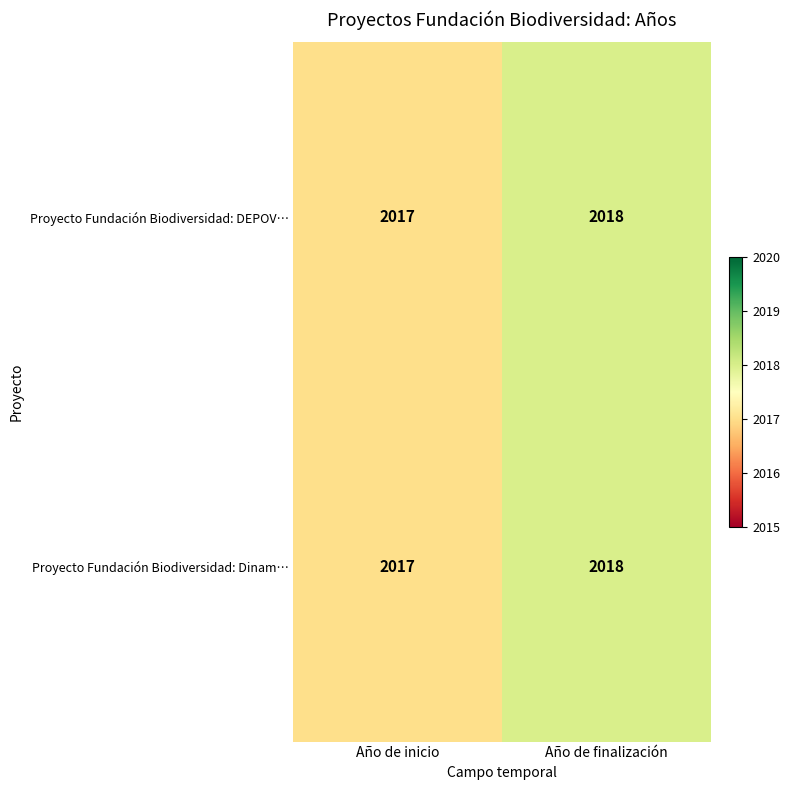

What is the approximate value of Proyecto Fundación Biodiversidad: DEPOV… at Año de inicio?

2017